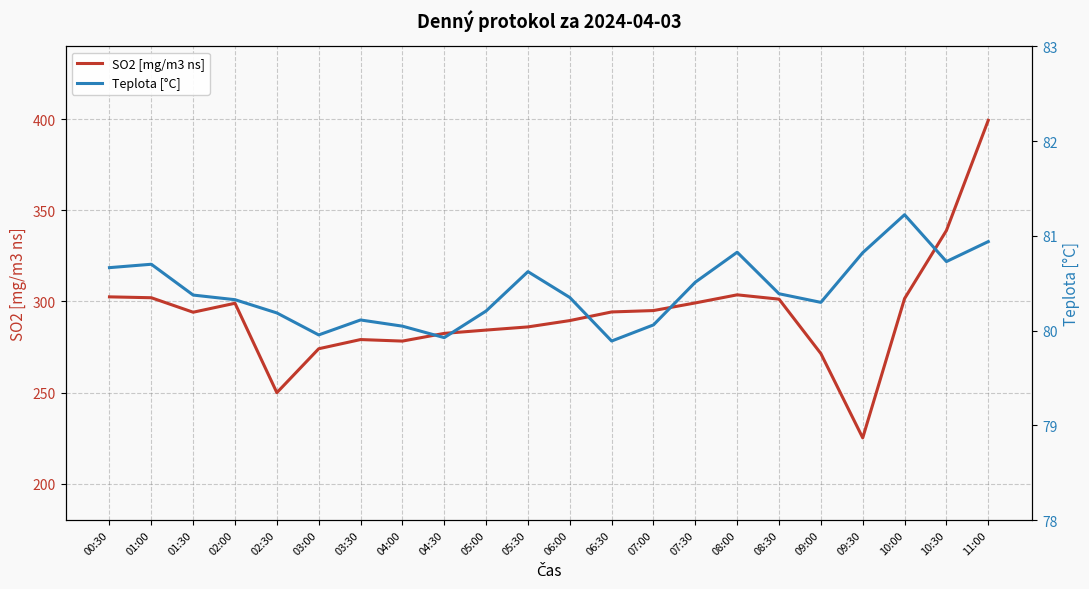

What is the smallest value displayed?

79.9